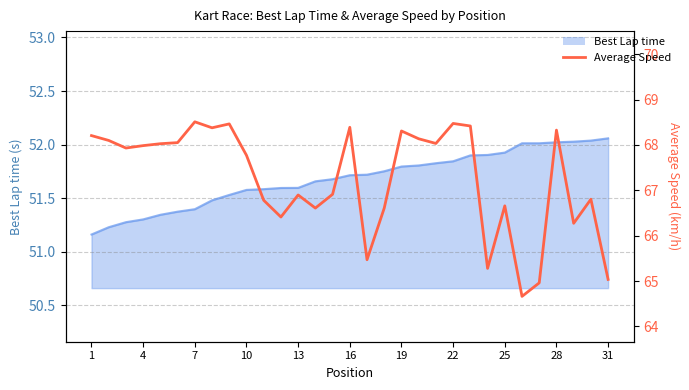

What is the minimum value shown in the chart?

64.7